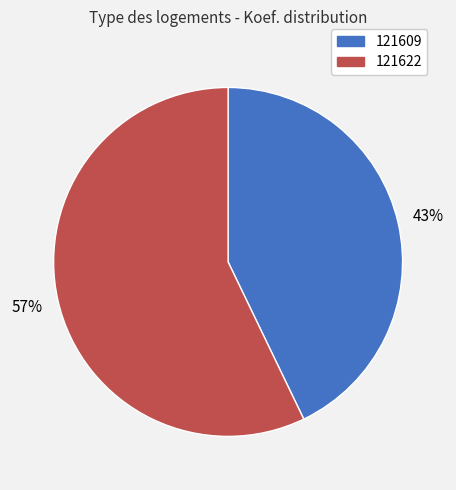

Which category has the biggest portion of the pie?

121622